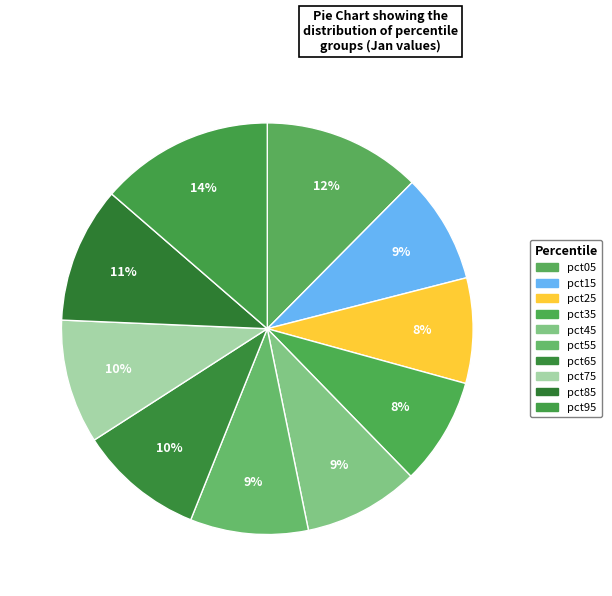

To the nearest percent, what portion does pct45 represent?

9%